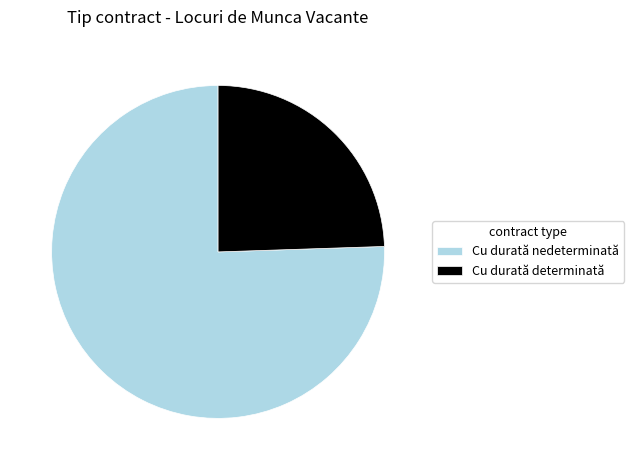

Rank the categories by value from lowest to highest.

Cu durată determinată, Cu durată nedeterminată